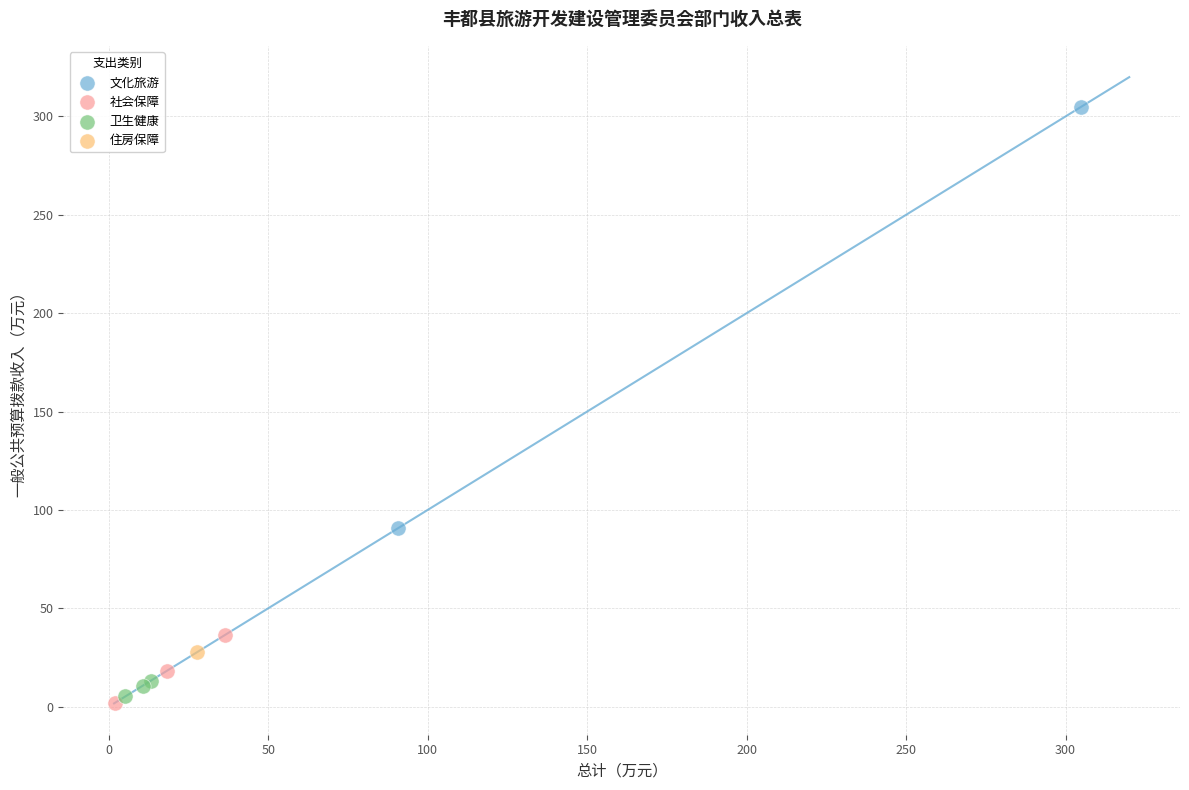

Which series contains the highest Y value?

文化旅游